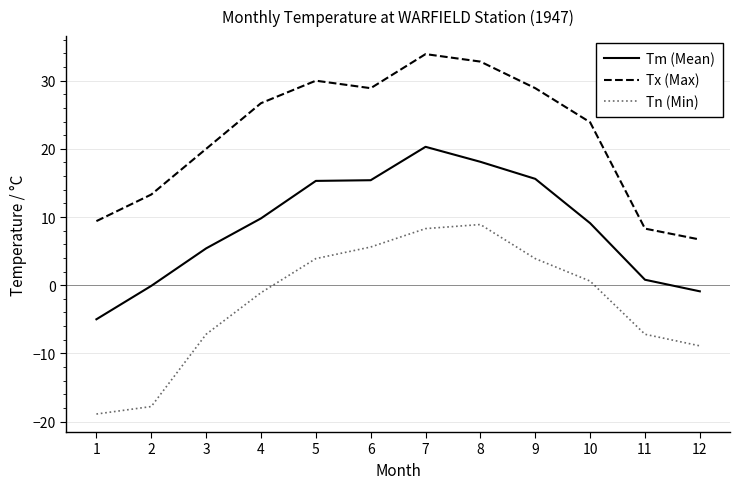

What is the difference between the Tx (Max) values at 11 and 1?

1.1